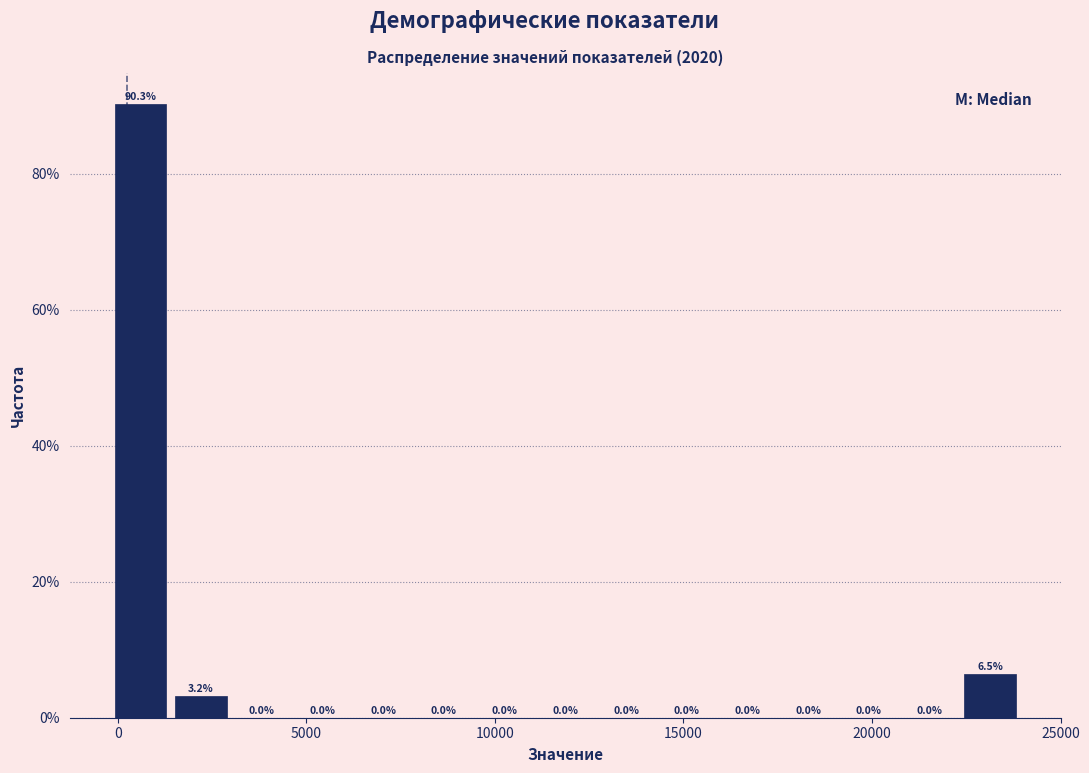

Around what value on the x-axis is the tallest bar? Give the approximate position of its centre, as read against the axis.

500